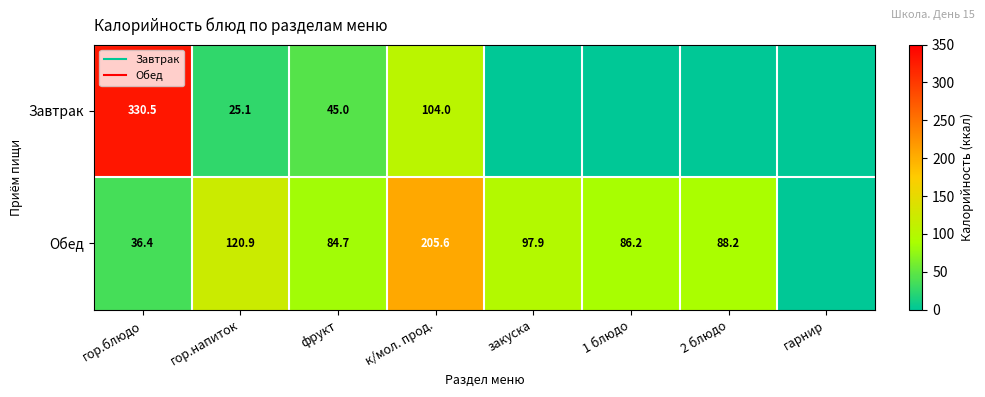

Rank the series by their average value, from lowest to highest.

Завтрак, Обед